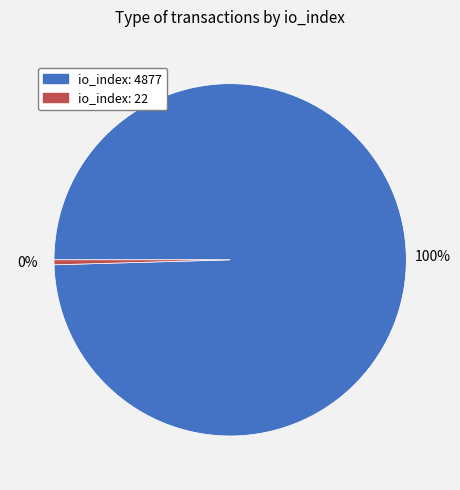

To the nearest percent, what percentage of the pie is io_index: 4877?

100%